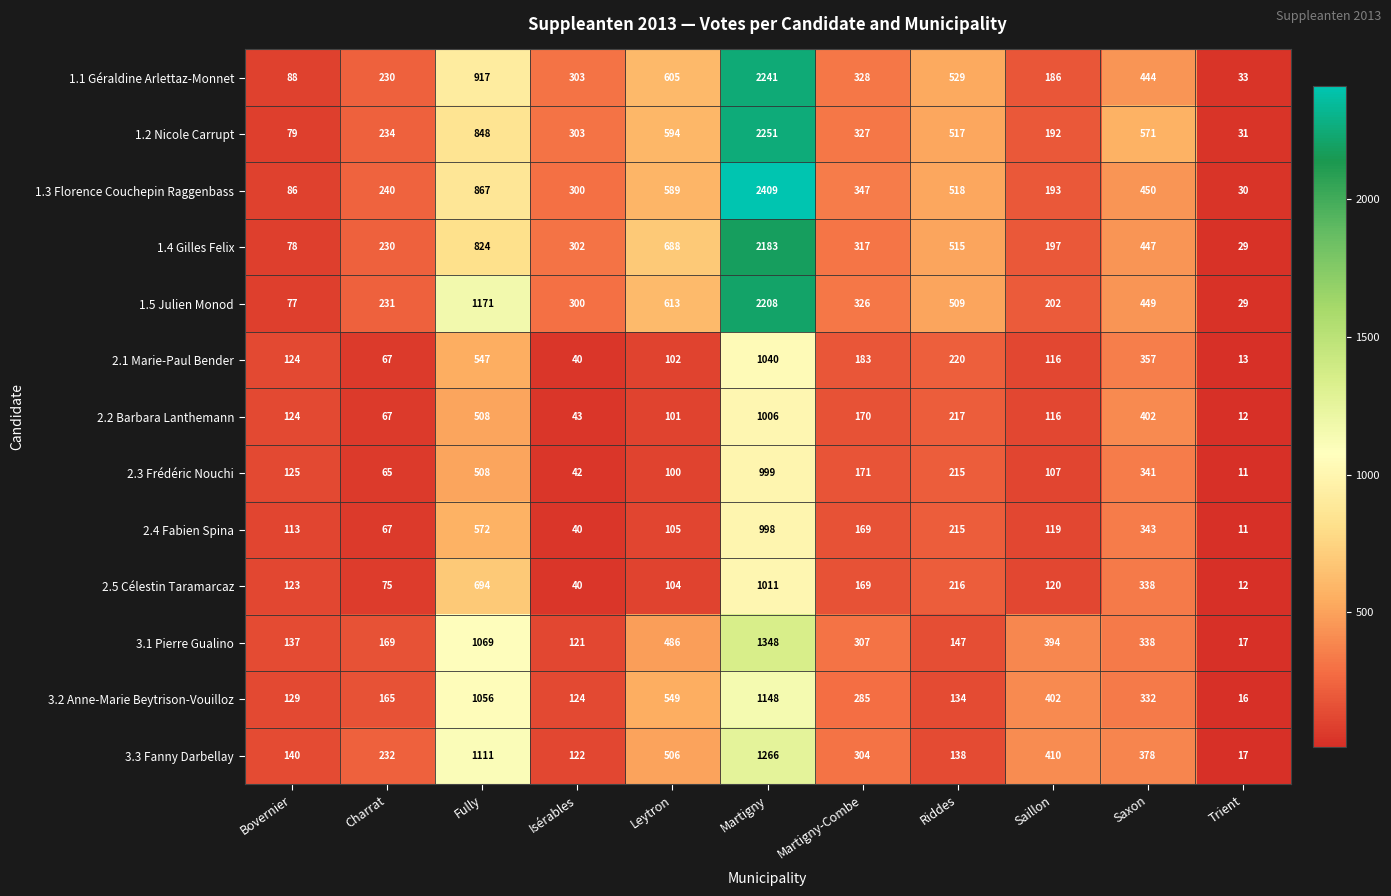

What is the difference between the second highest and minimum values in the 1.3 Florence Couchepin Raggenbass series?

837